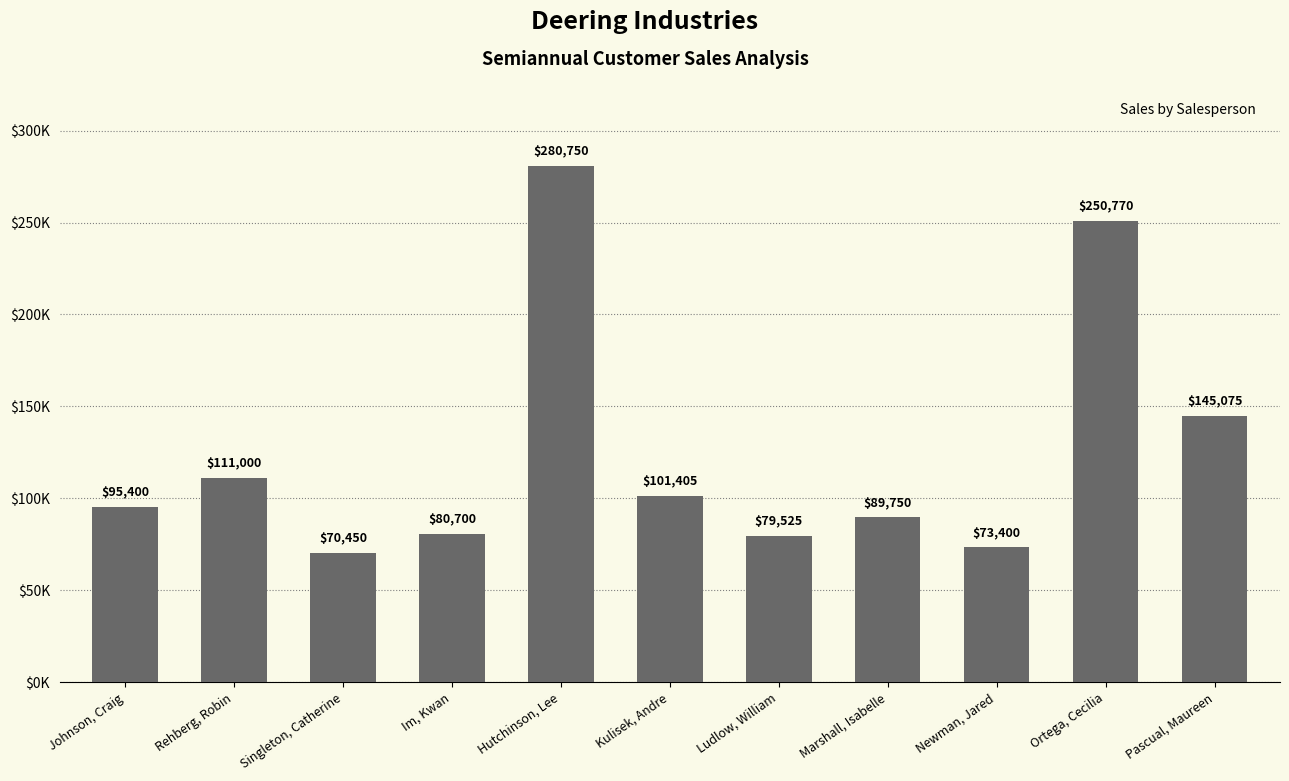

What is the ratio of the value at Im, Kwan to the value at Hutchinson, Lee?

0.3